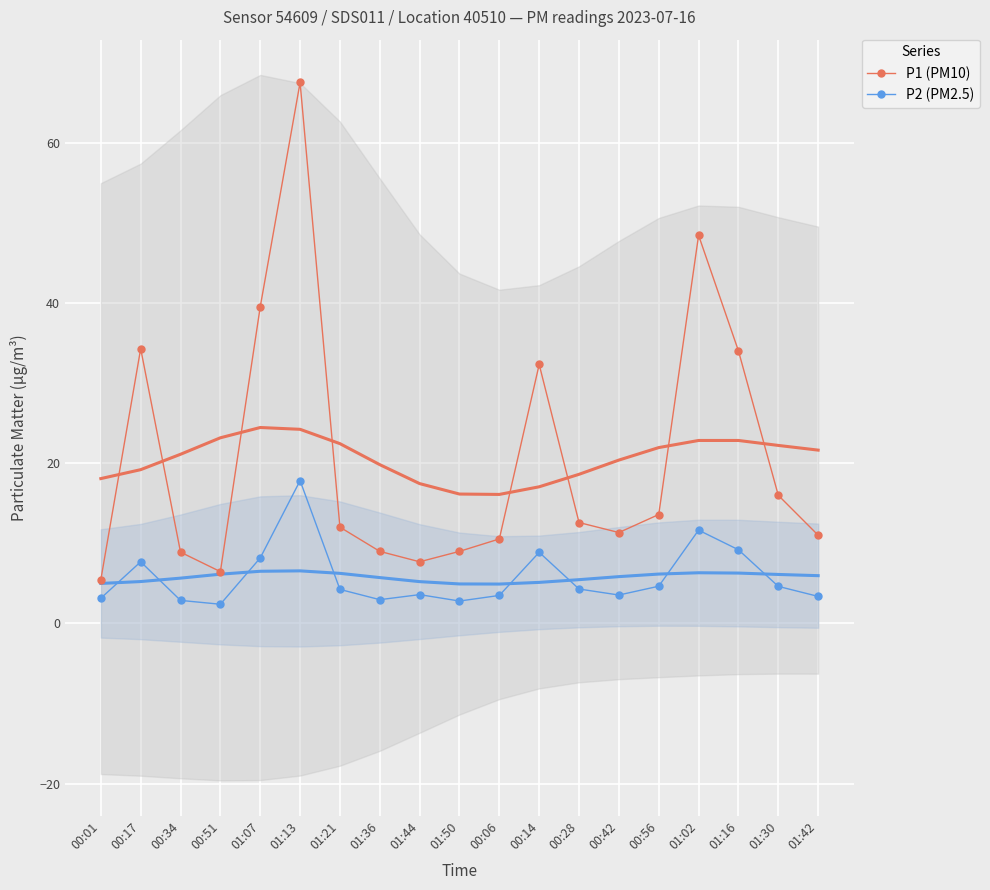

True or false: P2 (PM2.5) and P1 (PM10) cross at least once.

False